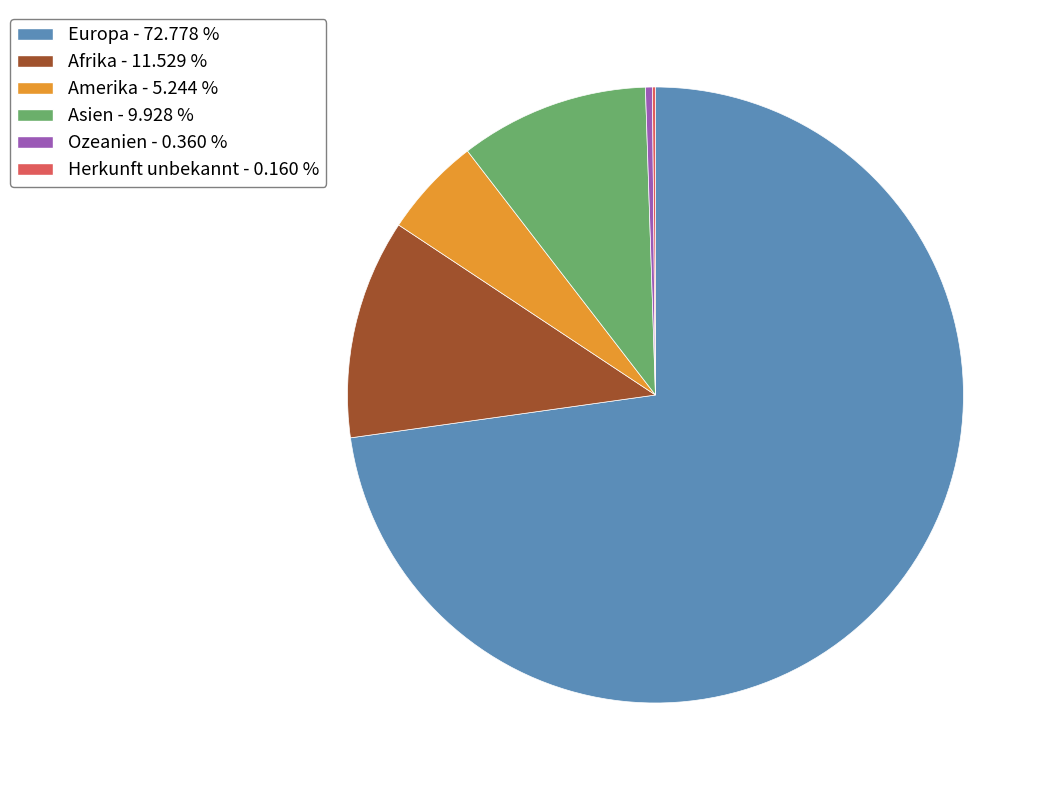

Between Europa - 72.778 % and Asien - 9.928 %, which is larger?

Europa - 72.778 %